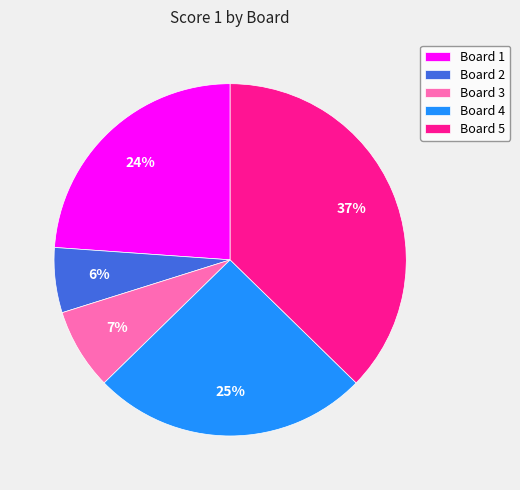

Does Board 1 account for over 50% of the chart?

No